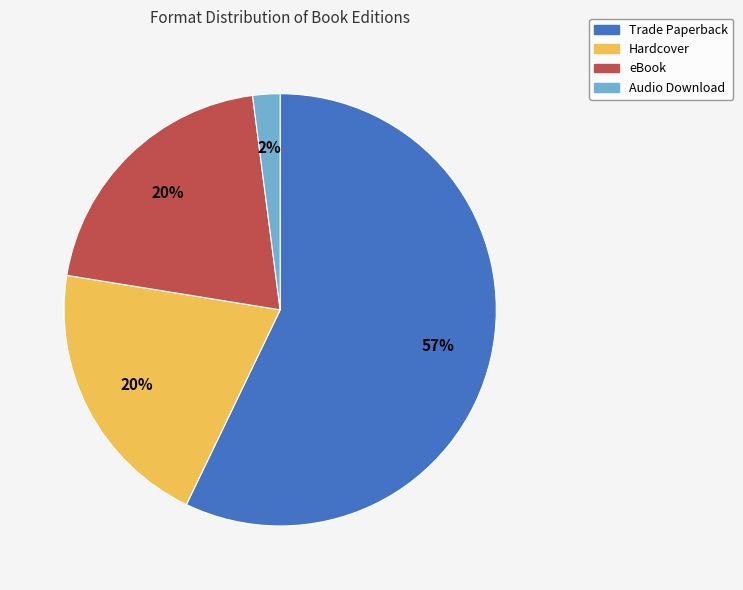

Is the sum of Hardcover and eBook greater than half?

No